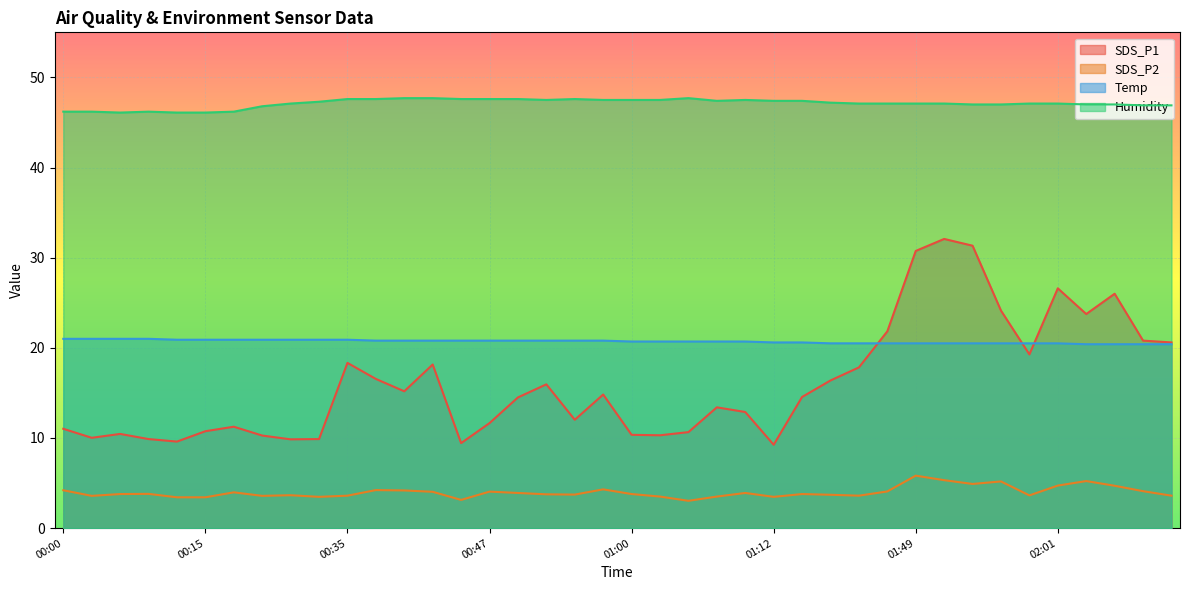

Which category has the highest value in the Temp series?

00:00